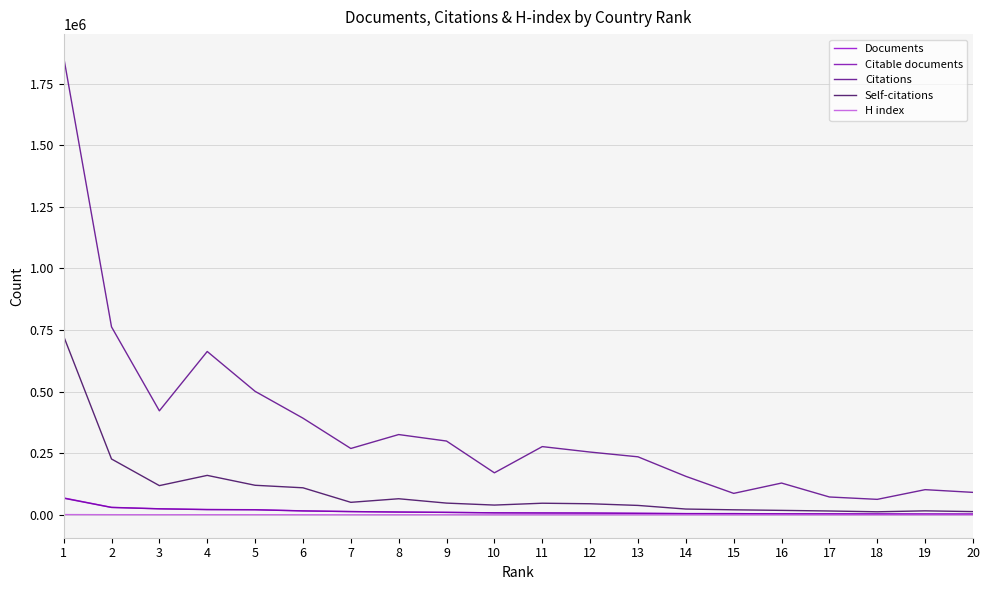

What are all the series names shown in the legend?

Documents, Citable documents, Citations, Self-citations, H index